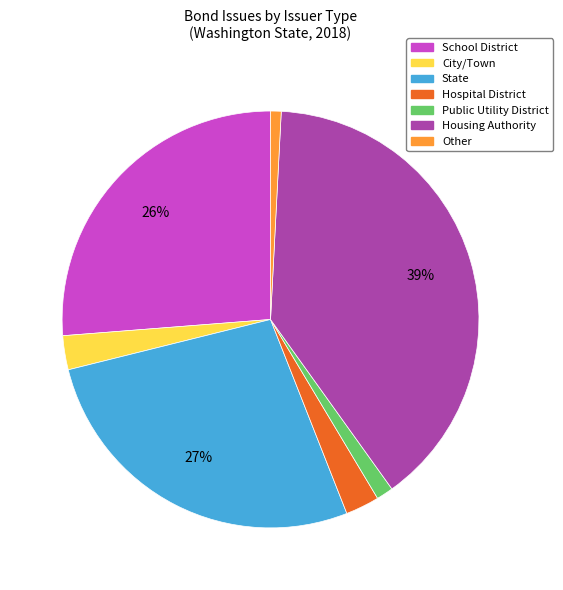

To the nearest percent, what portion does School District represent?

26%